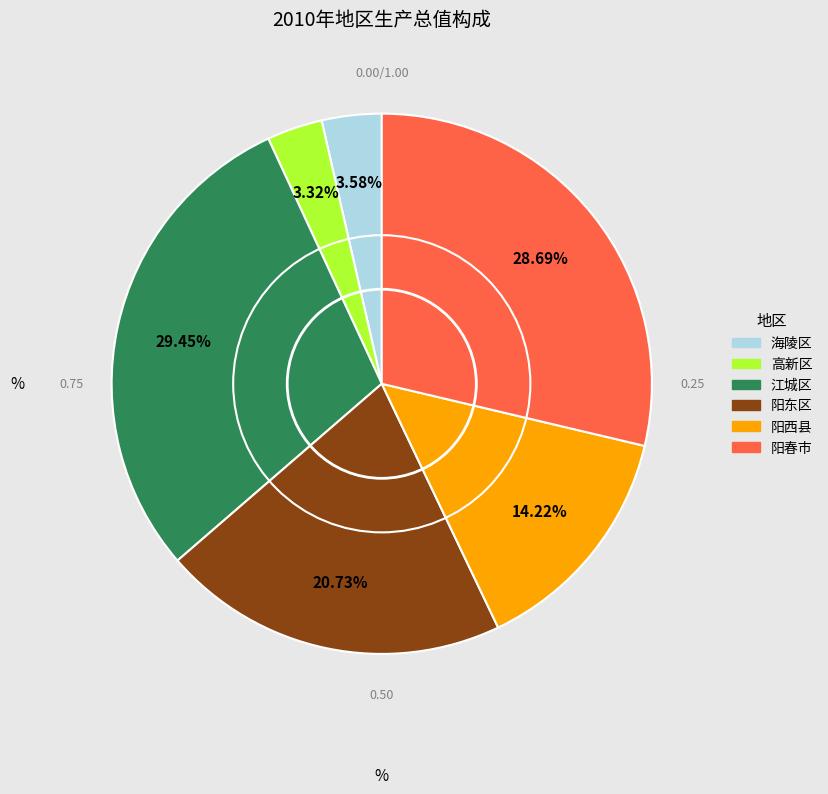

To the nearest percent, what is the combined percentage of 阳春市 and 江城区?

58%